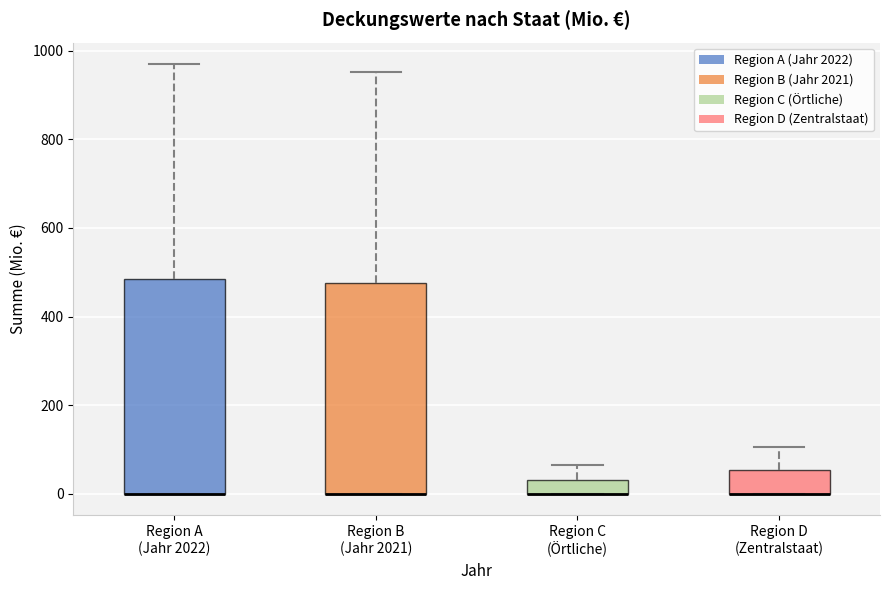

Reading left to right, read every box against the y-axis: the position of its median line, the range the box covers, and the ends of its whiskers. The values are not printed on the chart, so give them approximately, as read against the axis.

Region A (Jahr 2022): median 0 (drawn on the box's lower edge), box 0 to 480, whiskers 0 to 960
Region B (Jahr 2021): median 0 (drawn on the box's lower edge), box 0 to 480, whiskers 0 to 960
Region C (Örtliche): median 0 (drawn on the box's lower edge), box 0 to 40, whiskers 0 to 60
Region D (Zentralstaat): median 0 (drawn on the box's lower edge), box 0 to 60, whiskers 0 to 100